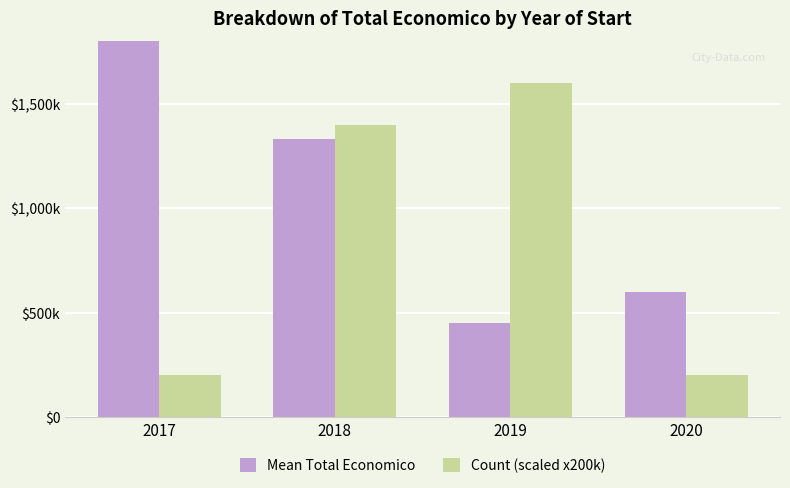

How many data points does each series have?

4